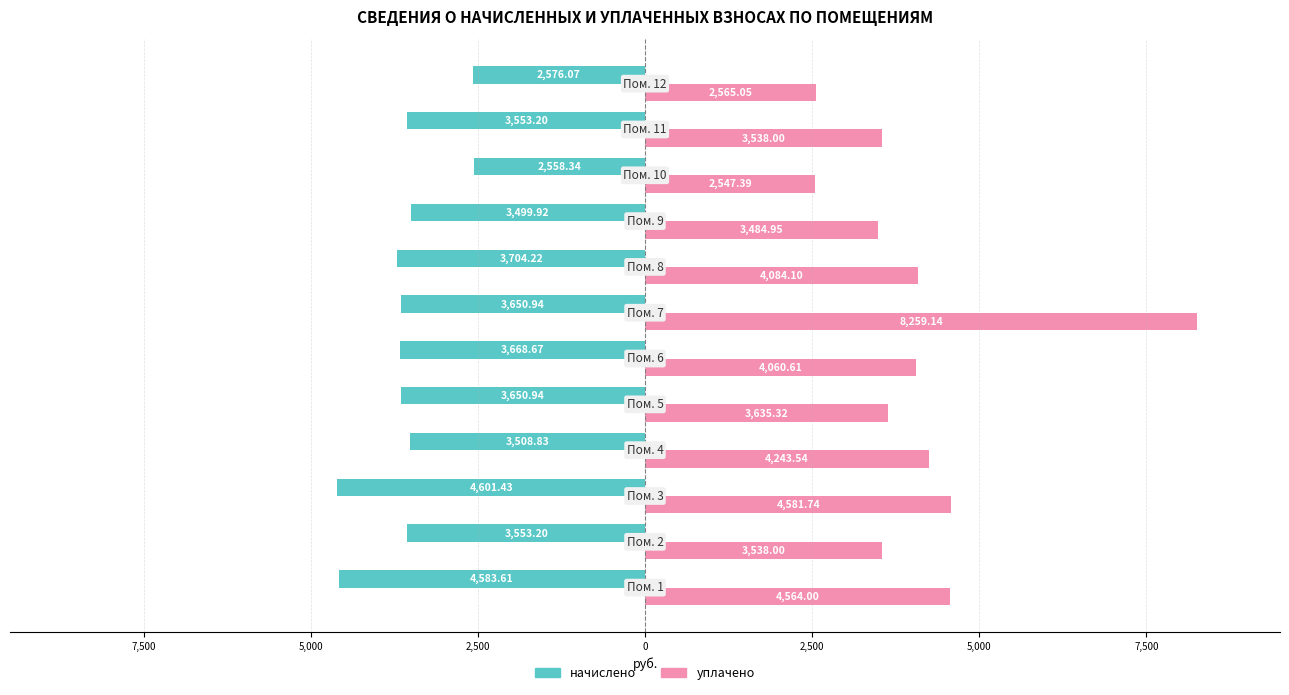

What are all the series names shown in the legend?

начислено, уплачено